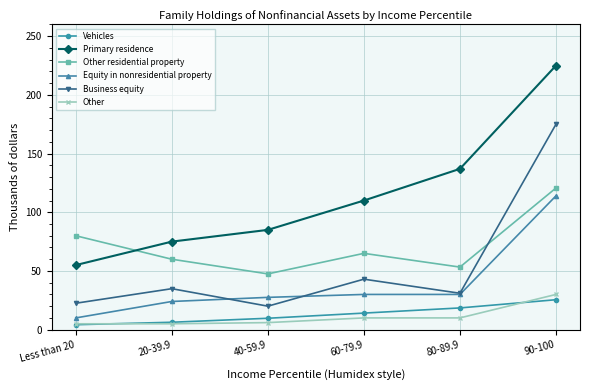

What is the spread (max minus min) of values at 40-59.9?

79.0